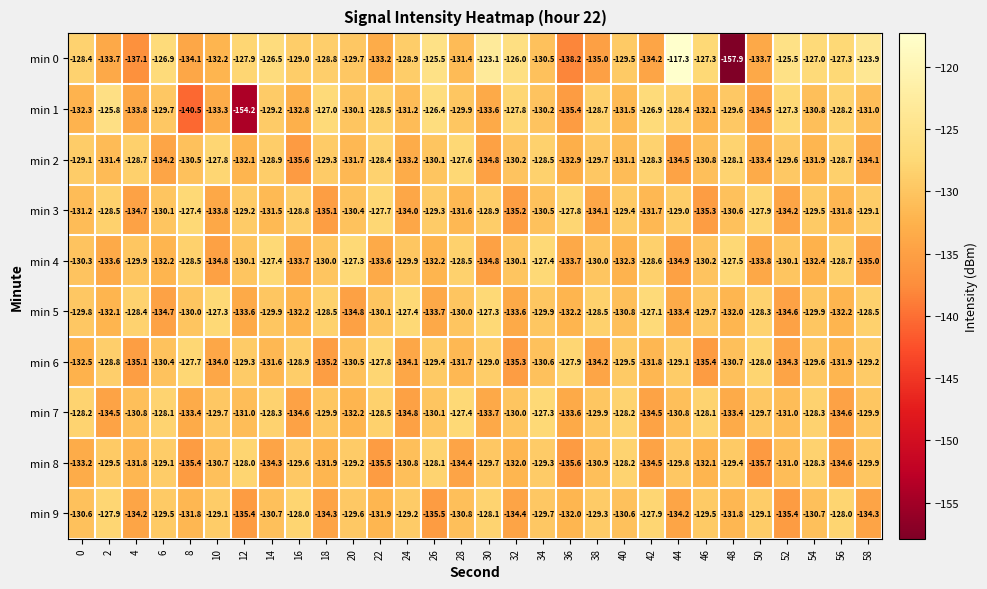

Which series has the largest total across all categories?

min 0